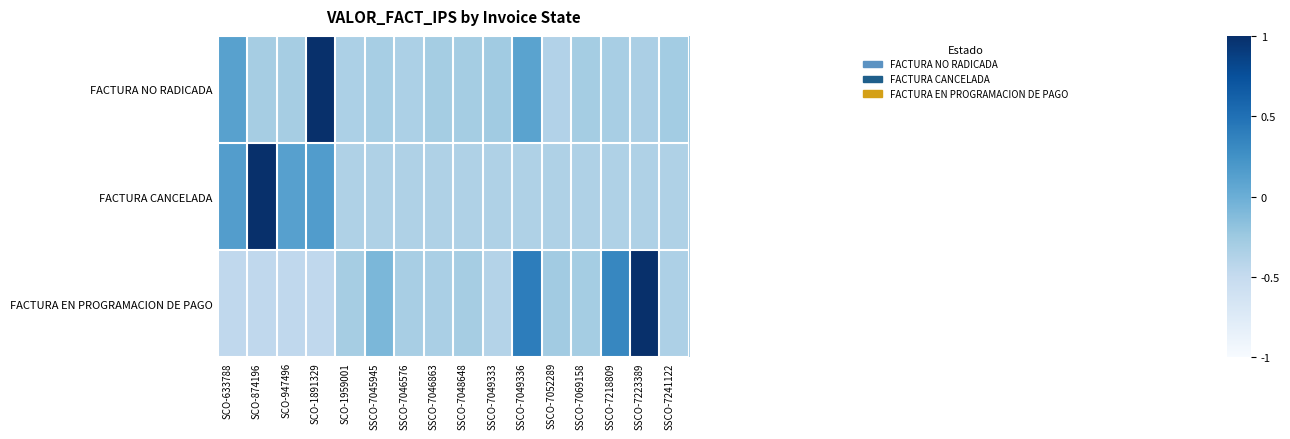

Reading left to right, transcribe all the data shown in this chart.

FACTURA NO RADICADA: SCO-633788=0.1	SCO-874196=-0.3	SCO-947496=-0.3	SCO-1891329=3.8	SCO-1959001=-0.3	SSCO-7045945=-0.3	SSCO-7046576=-0.3	SSCO-7046863=-0.3	SSCO-7048648=-0.3	SSCO-7049333=-0.3	SSCO-7049336=0.1	SSCO-7052289=-0.4	SSCO-7069158=-0.3	SSCO-7218809=-0.3	SSCO-7223389=-0.3	SSCO-7241122=-0.3
FACTURA CANCELADA: SCO-633788=0.1	SCO-874196=3.8	SCO-947496=0.1	SCO-1891329=0.2	SCO-1959001=-0.4	SSCO-7045945=-0.4	SSCO-7046576=-0.4	SSCO-7046863=-0.4	SSCO-7048648=-0.4	SSCO-7049333=-0.4	SSCO-7049336=-0.4	SSCO-7052289=-0.4	SSCO-7069158=-0.4	SSCO-7218809=-0.4	SSCO-7223389=-0.4	SSCO-7241122=-0.4
FACTURA EN PROGRAMACION DE PAGO: SCO-633788=-0.5	SCO-874196=-0.5	SCO-947496=-0.5	SCO-1891329=-0.5	SCO-1959001=-0.3	SSCO-7045945=-0.1	SSCO-7046576=-0.3	SSCO-7046863=-0.3	SSCO-7048648=-0.3	SSCO-7049333=-0.4	SSCO-7049336=0.4	SSCO-7052289=-0.3	SSCO-7069158=-0.3	SSCO-7218809=0.3	SSCO-7223389=3.7	SSCO-7241122=-0.3